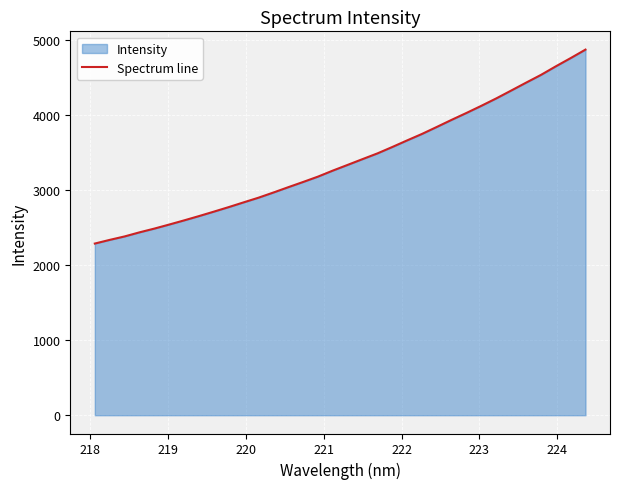

What is the smallest value displayed?

2290.1